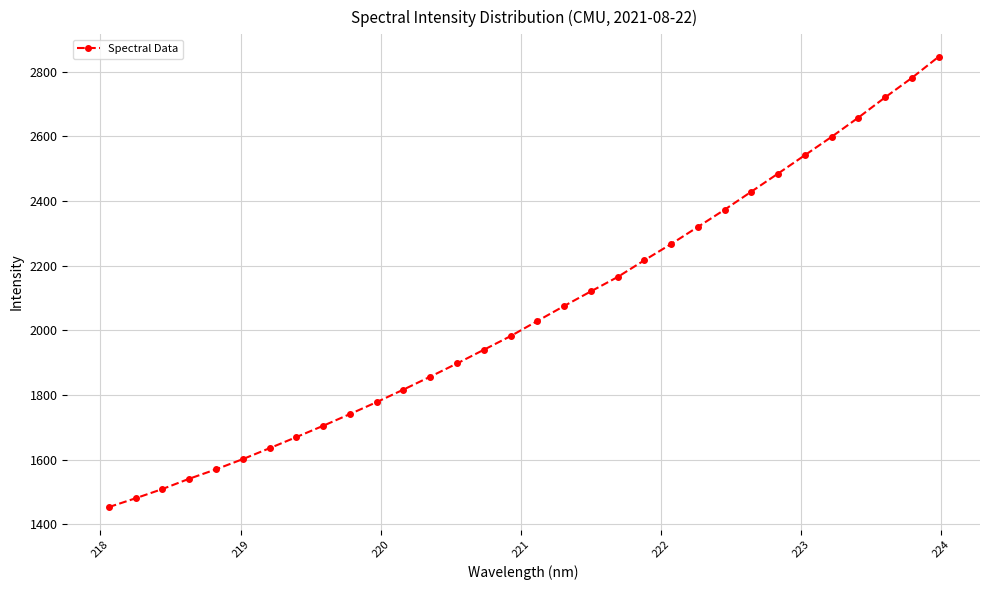

What is the maximum value shown in the chart?

2846.4